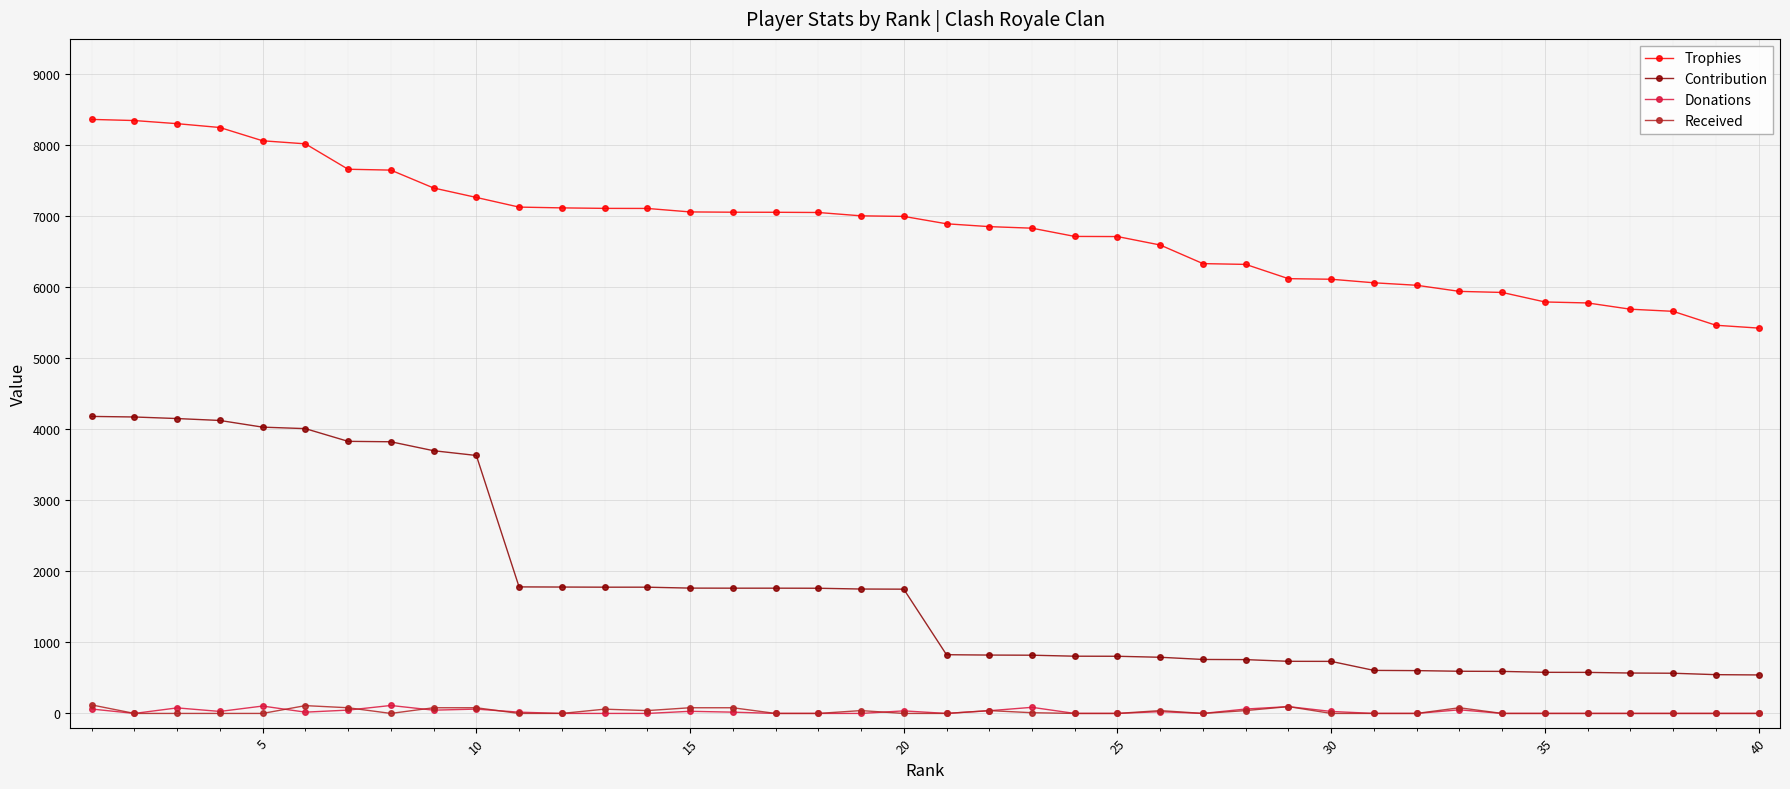

Is this an area chart (filled region under the line)?

No